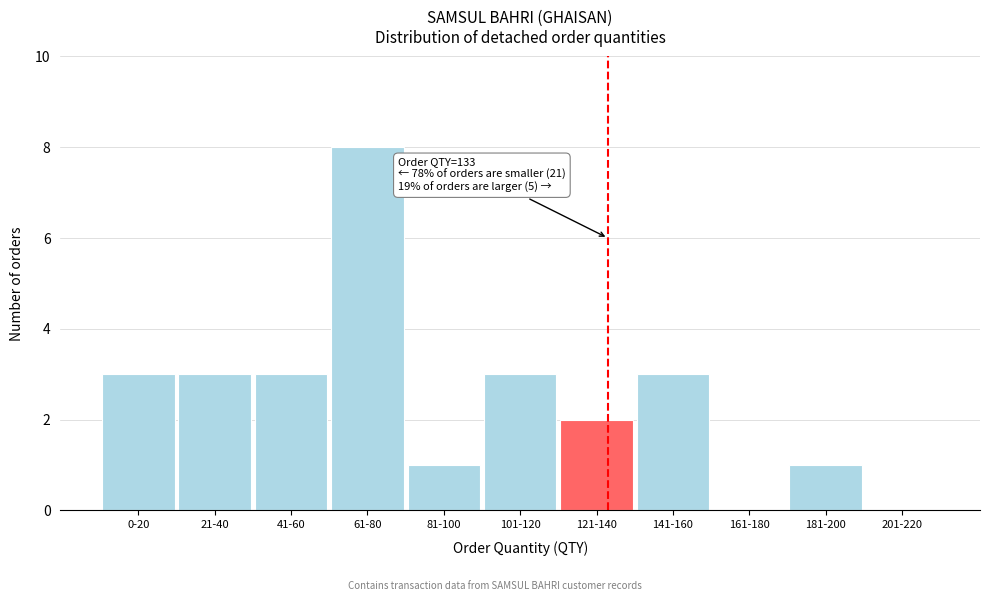

Reading left to right, what are all the values shown in this chart?

0-20=3	21-40=3	41-60=3	61-80=8	81-100=1	101-120=3	121-140=2	141-160=3	161-180=0	181-200=1	201-220=0